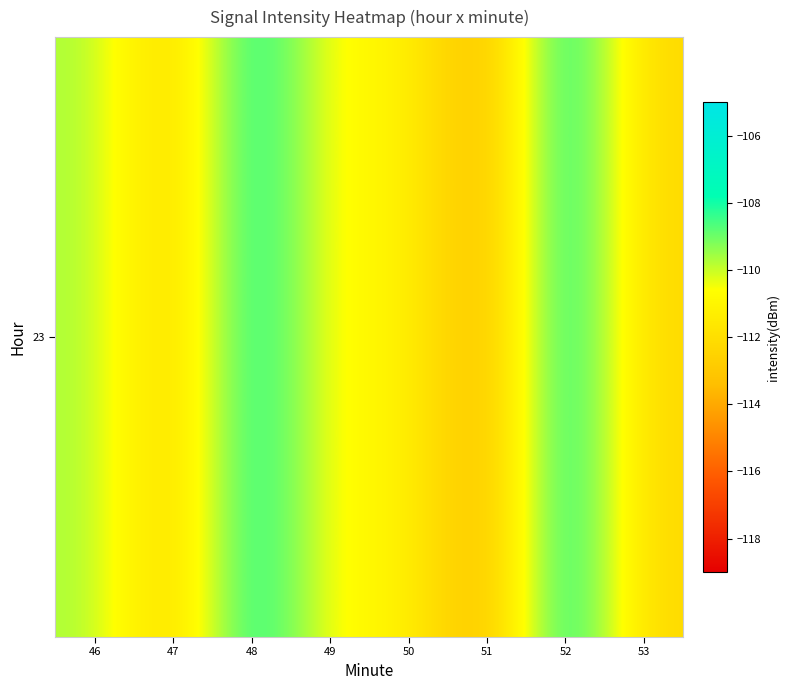

What is the difference between the maximum and second lowest values?

5.6